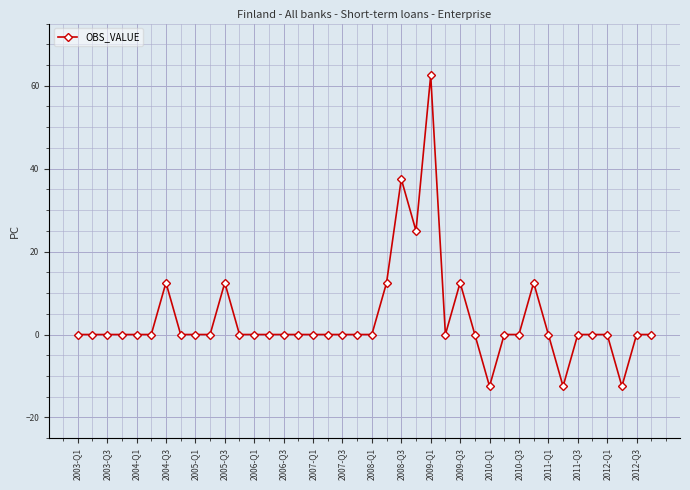

What is the smallest value displayed?

-12.5